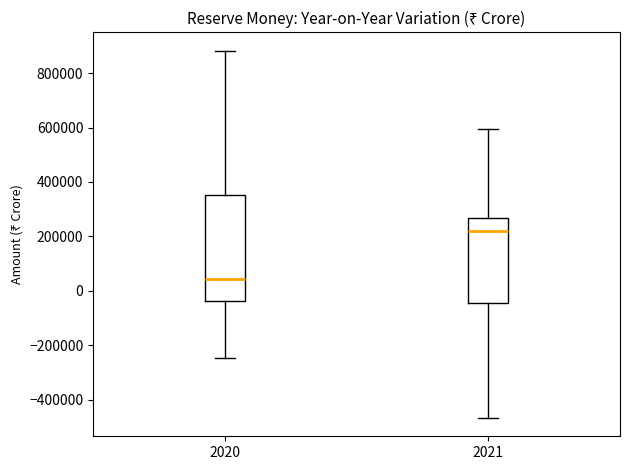

Which box's median line is the highest?

2021